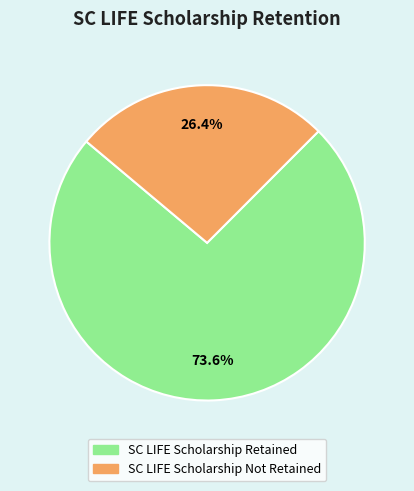

To the nearest percent, what is the difference between the SC LIFE Scholarship Not Retained and SC LIFE Scholarship Retained slice percentages?

47%